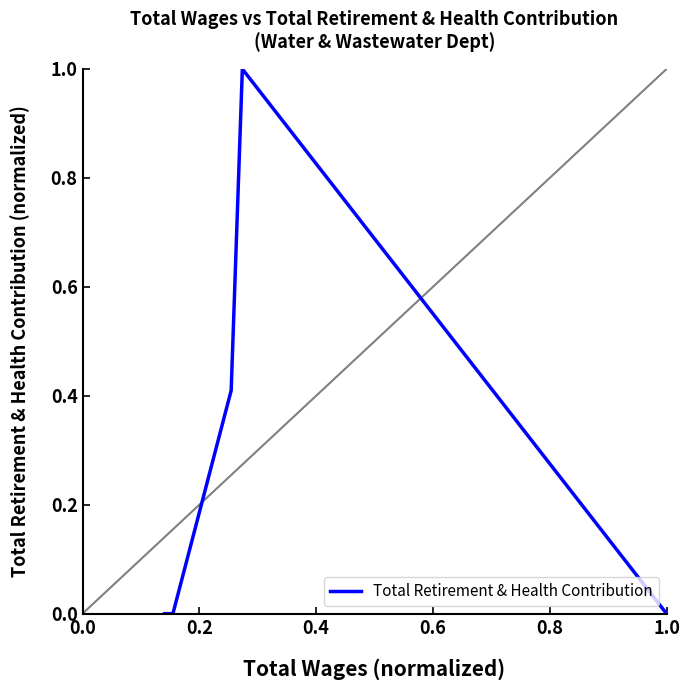

True or false: there are more than 1 points higher than both neighbors.

False